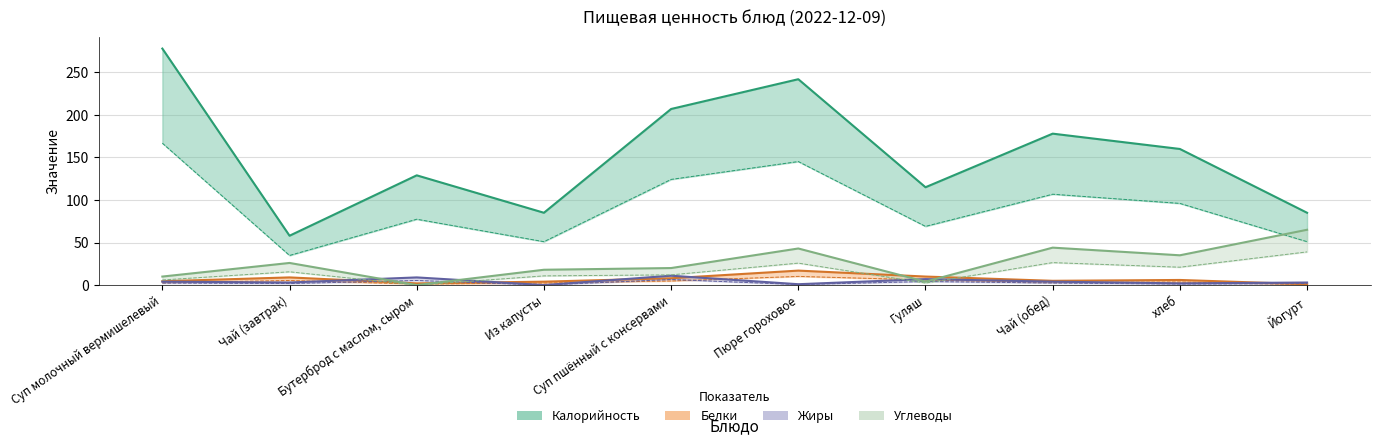

What position from the right is Из капусты?

7